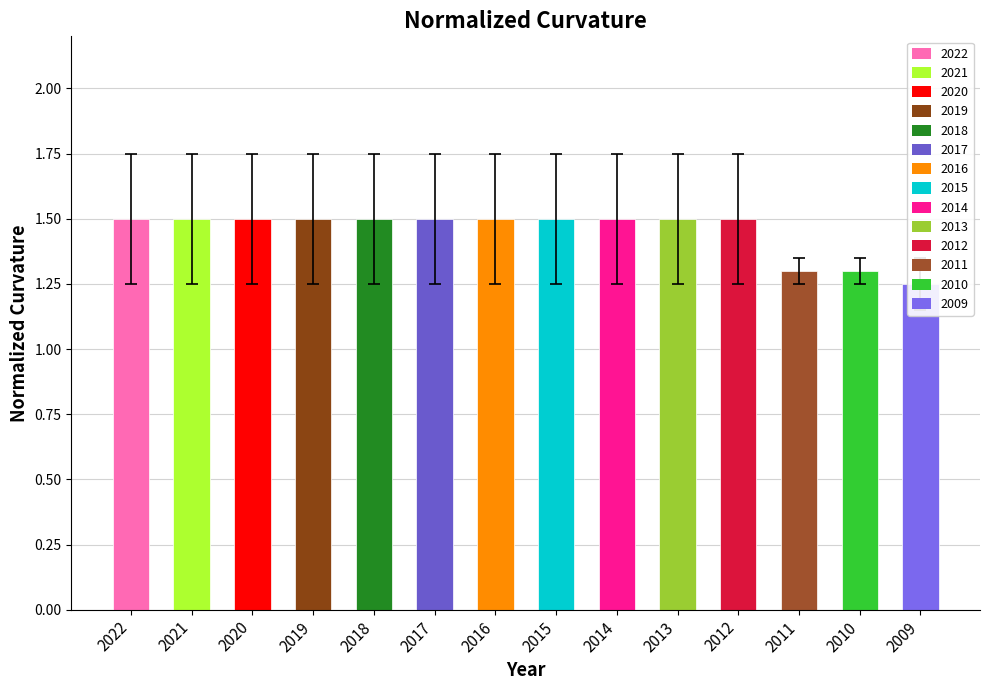

The value at 2014 is 1.5. True or false?

True